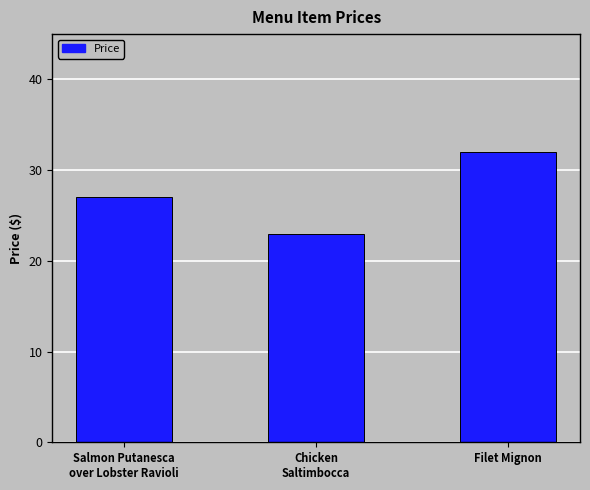

How many bars are there in total?

3